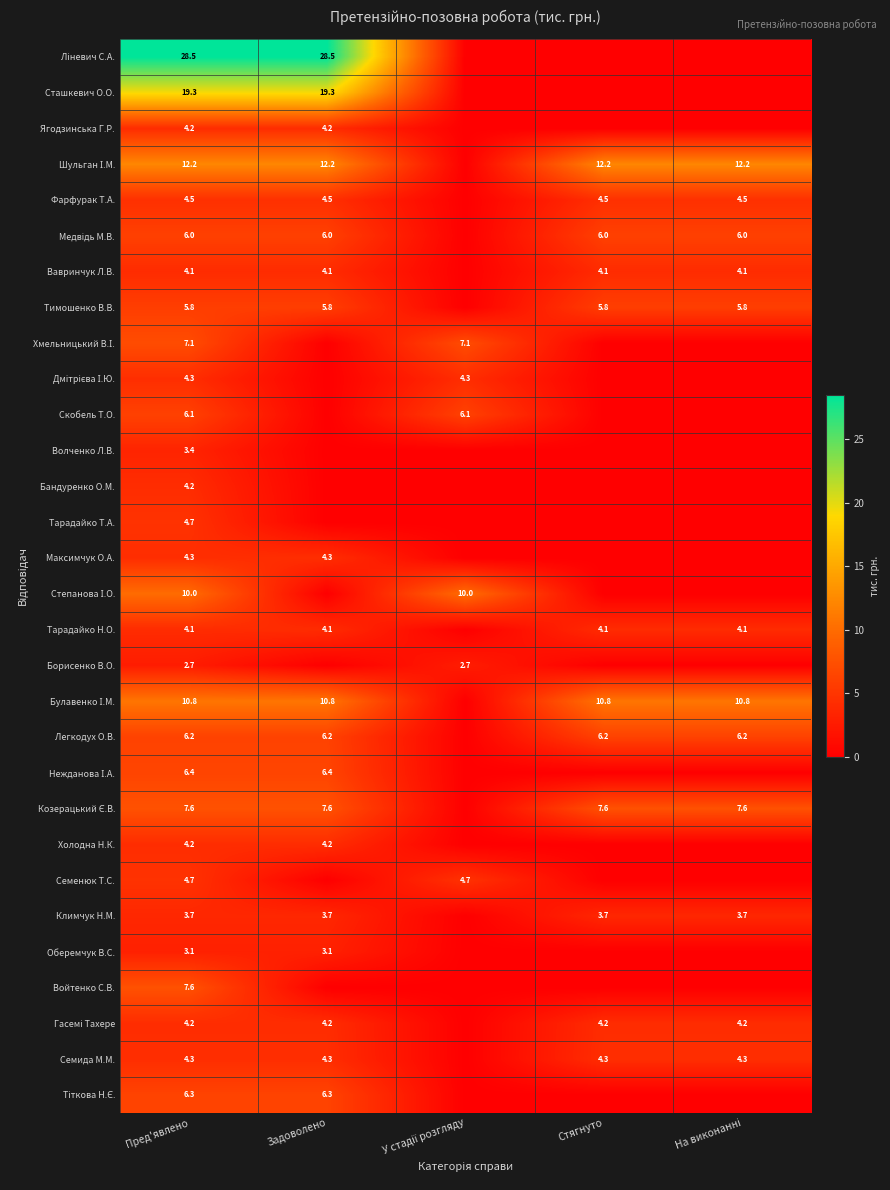

At which category is the sum across all series the highest?

Пред'явлено